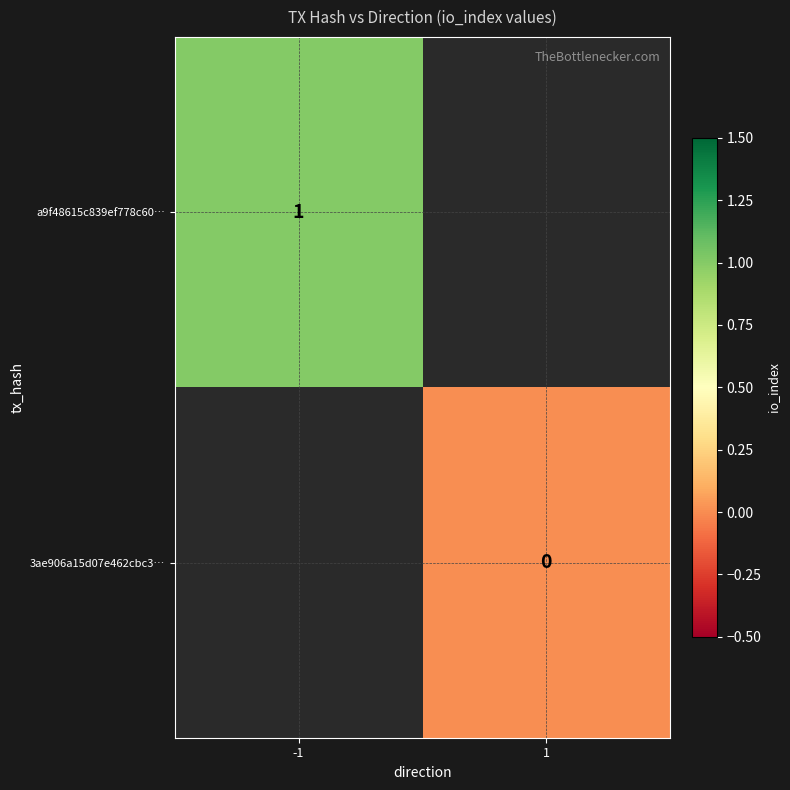

Is it true that a9f48615c839ef778c60… equals 2 at -1?

False